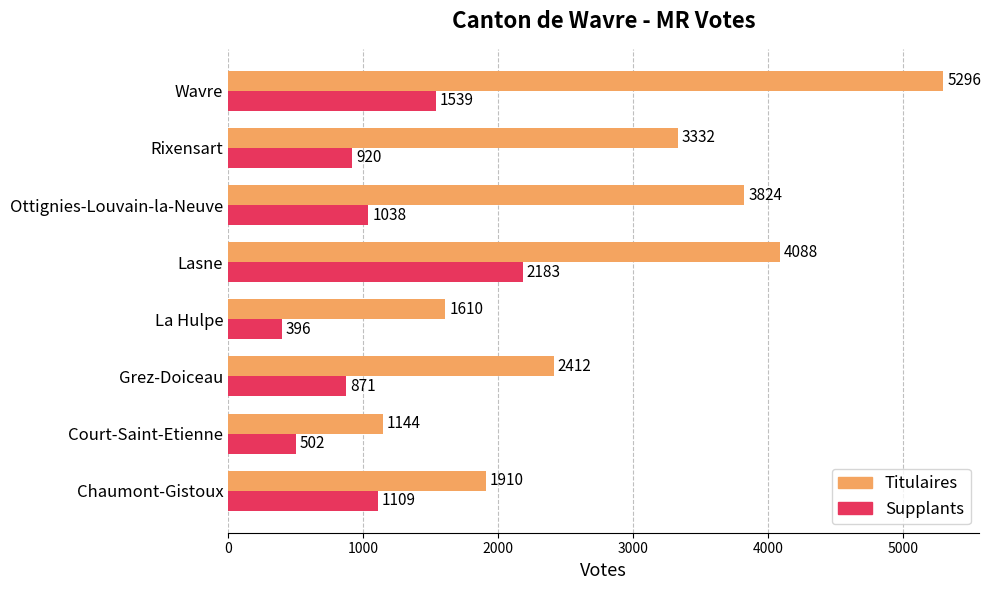

True or false: Supplants has a value of 1437 at Ottignies-Louvain-la-Neuve.

False